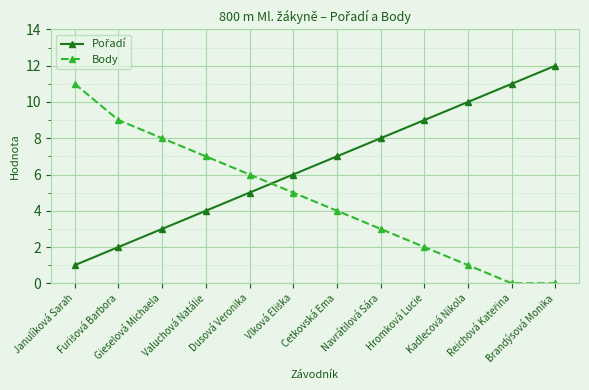

True or false: Body has a value of 3 at Navrátilová Sára.

True